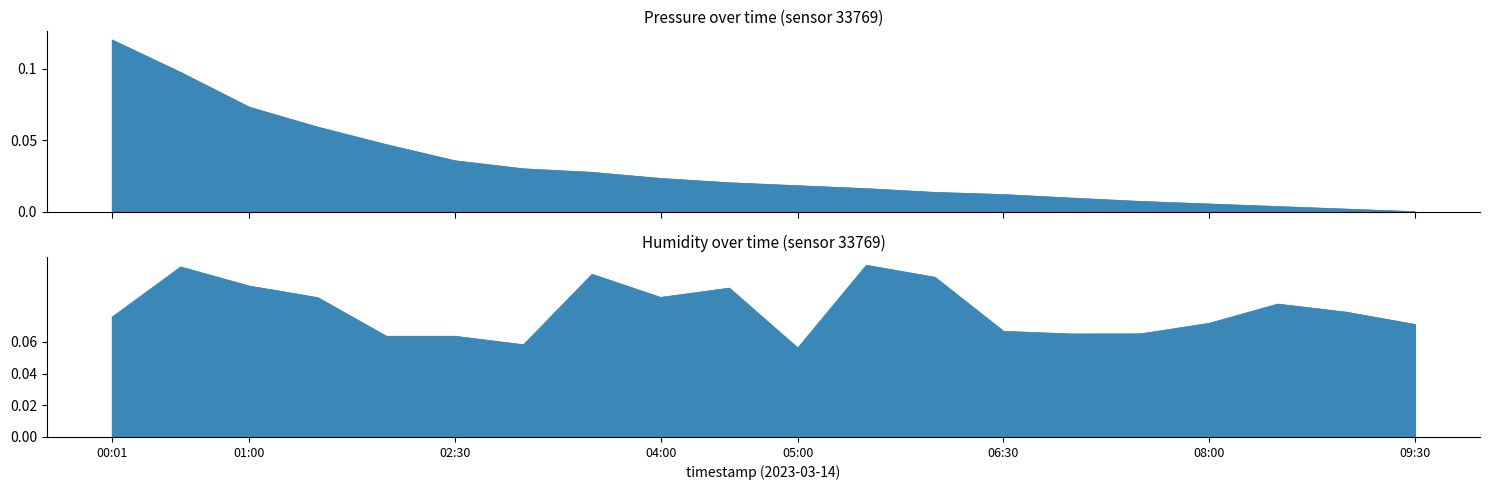

Does the chart have visible grid lines?

No